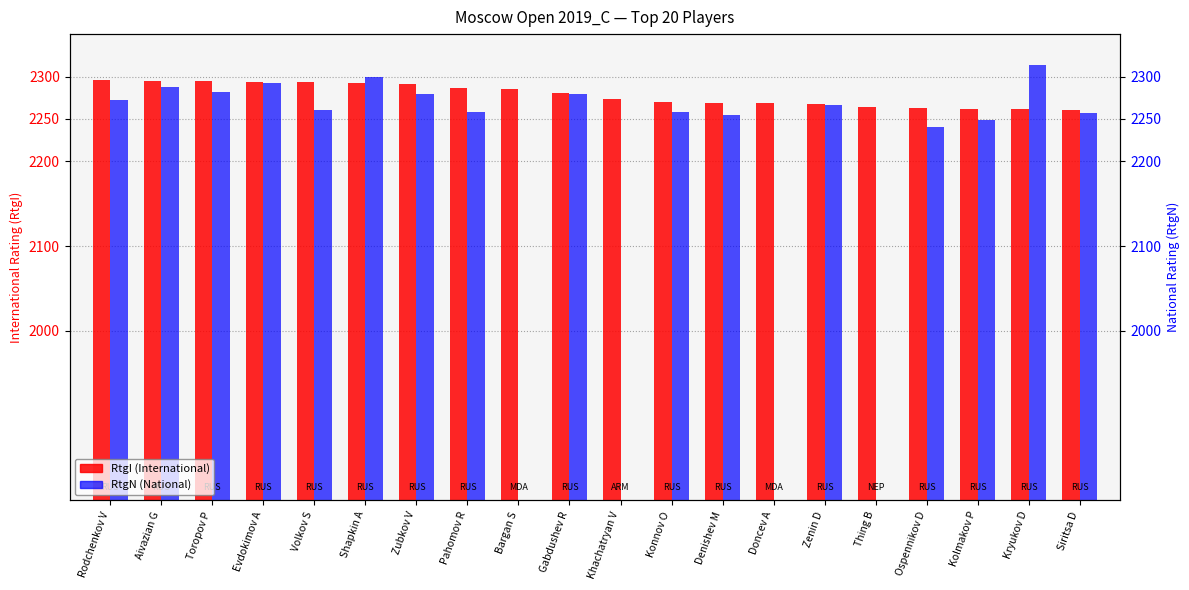

What is the difference between the maximum and second lowest values in the RtgI (International) series?

34